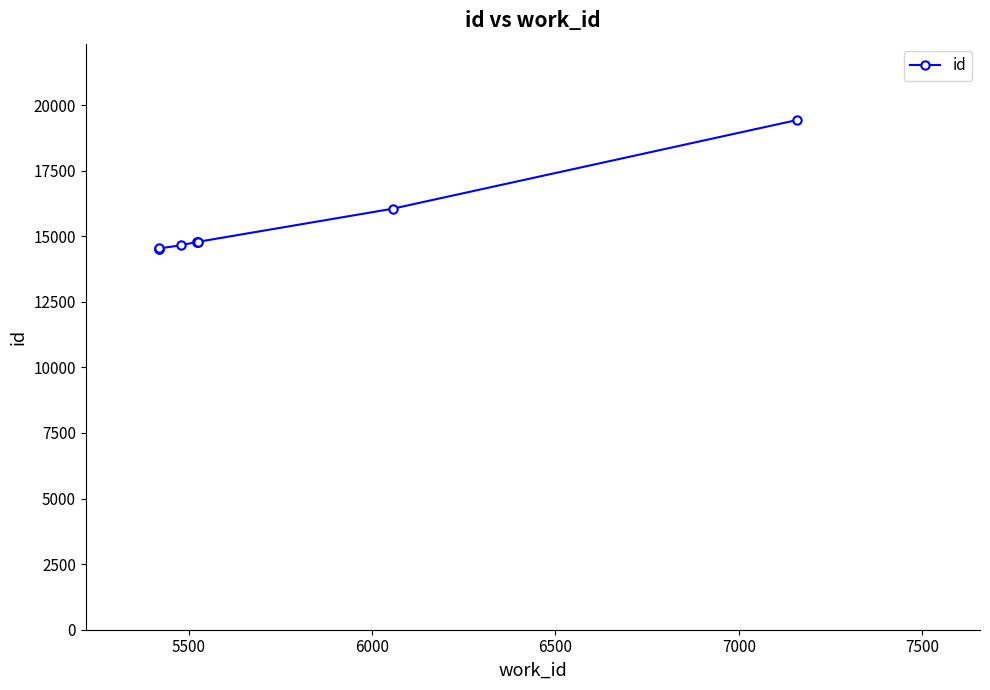

Count the number of data series in this chart.

1